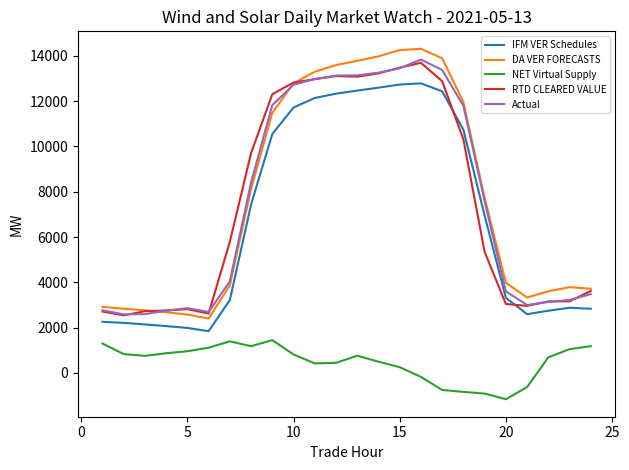

True or false: NET Virtual Supply and DA VER FORECASTS intersect in this chart.

False